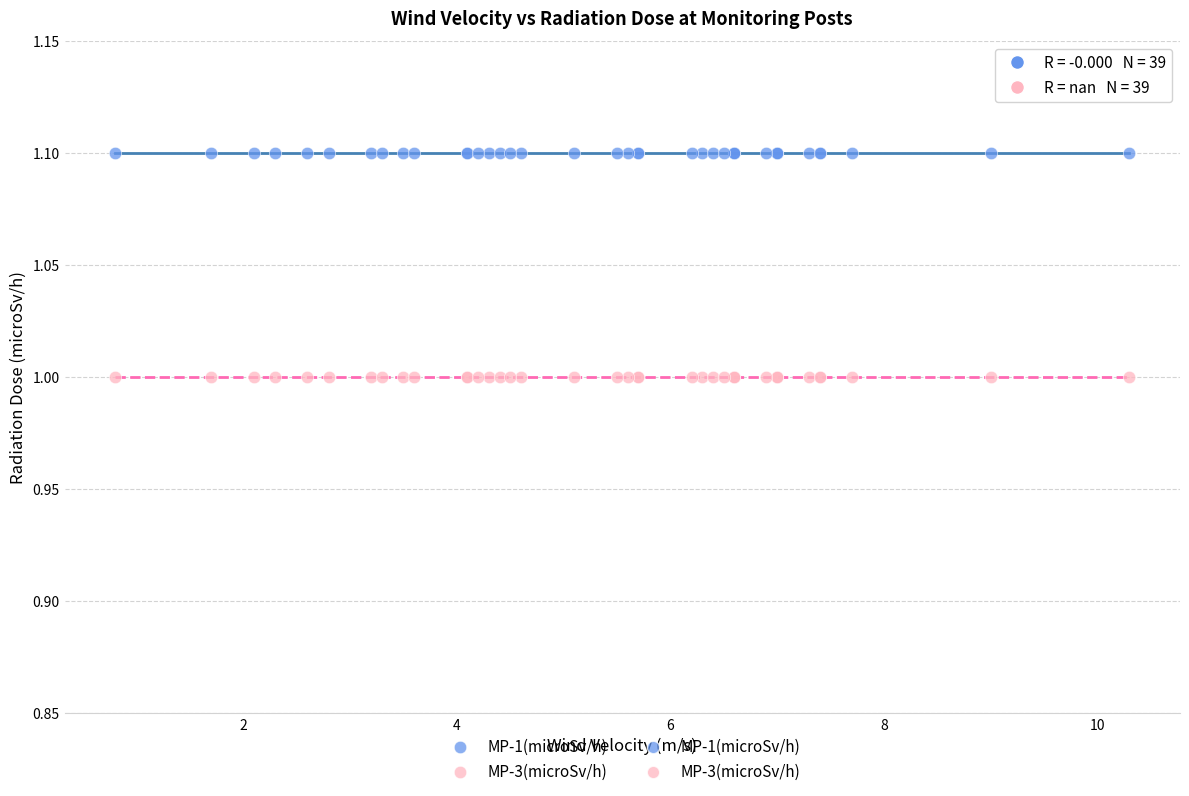

Which series contains the lowest Y value?

MP-3(microSv/h)